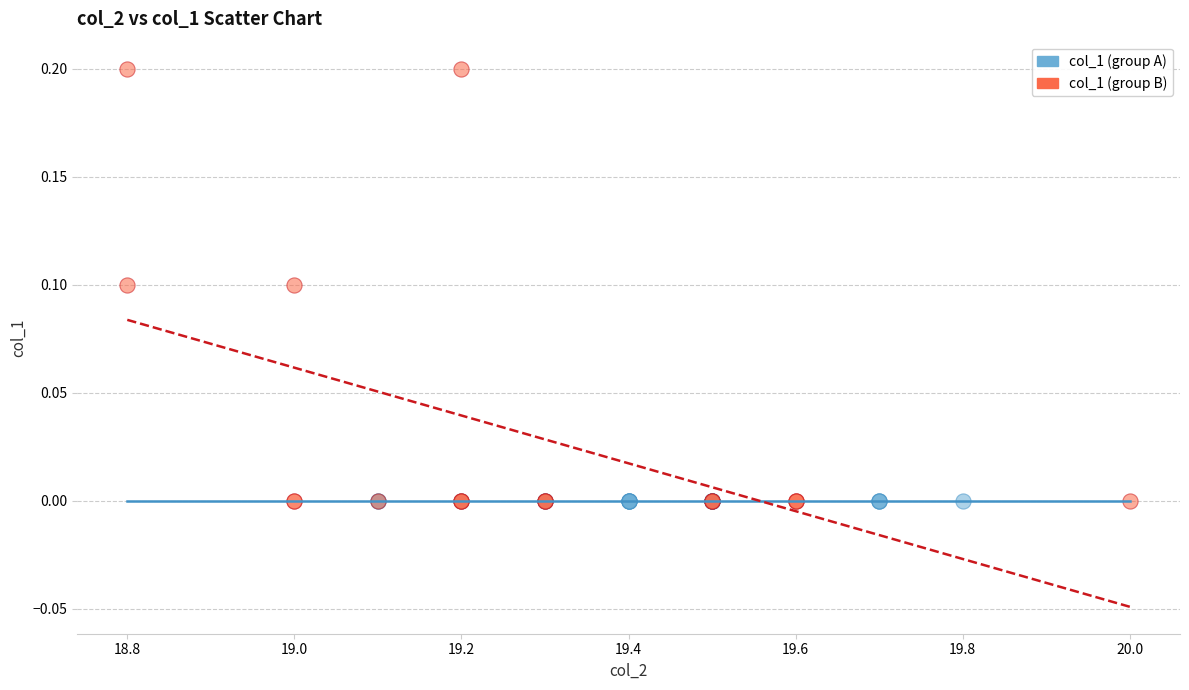

Which series reaches the maximum Y coordinate?

col_1 (group B)